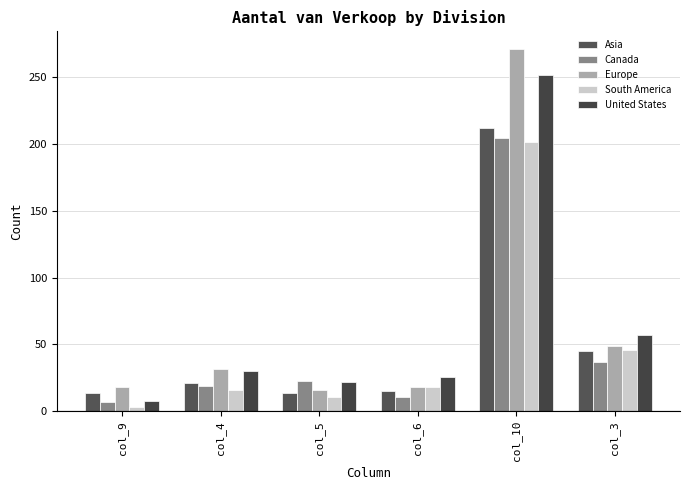

What is the highest value of the South America series?

202